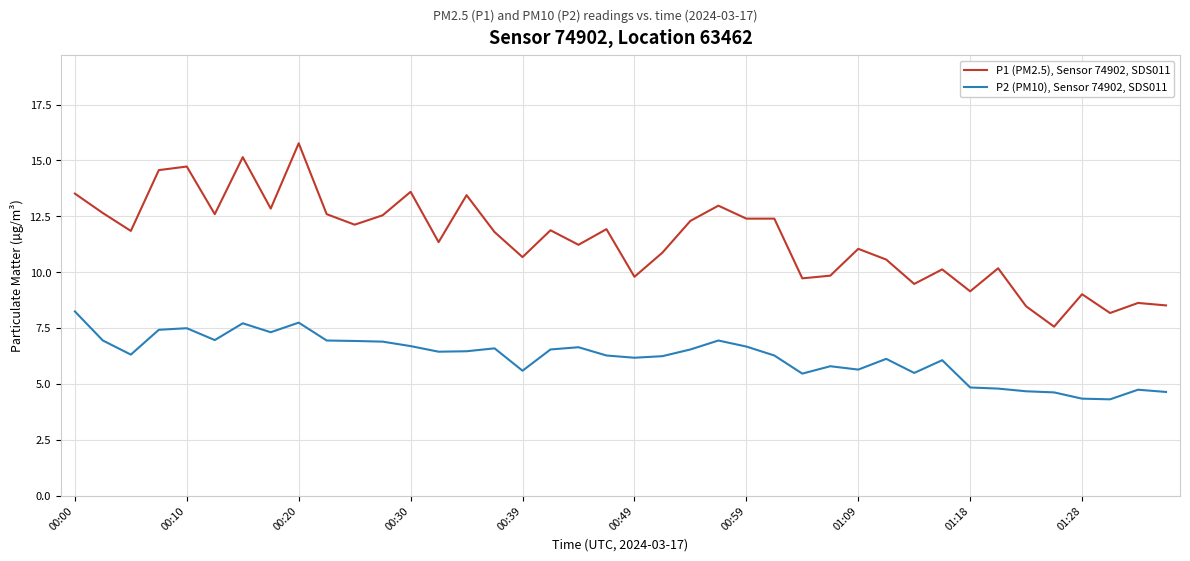

Rank the series by their average value, from highest to lowest.

P1 (PM2.5), Sensor 74902, SDS011, P2 (PM10), Sensor 74902, SDS011